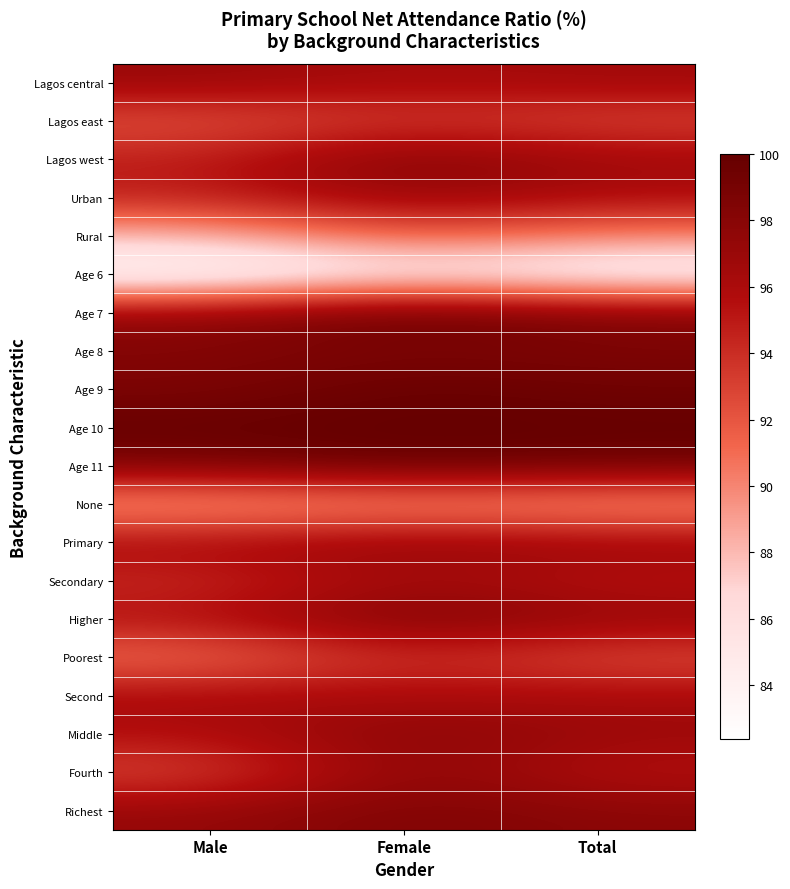

What is the greatest value displayed?

100.0